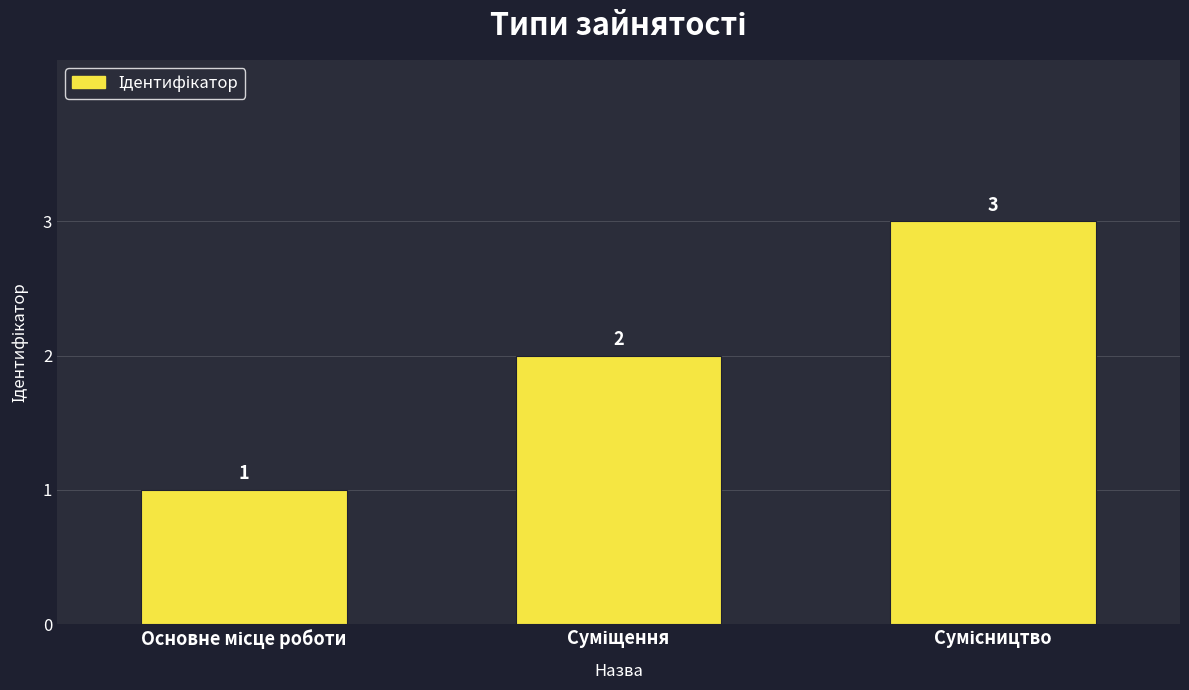

What is the sum of all values?

6